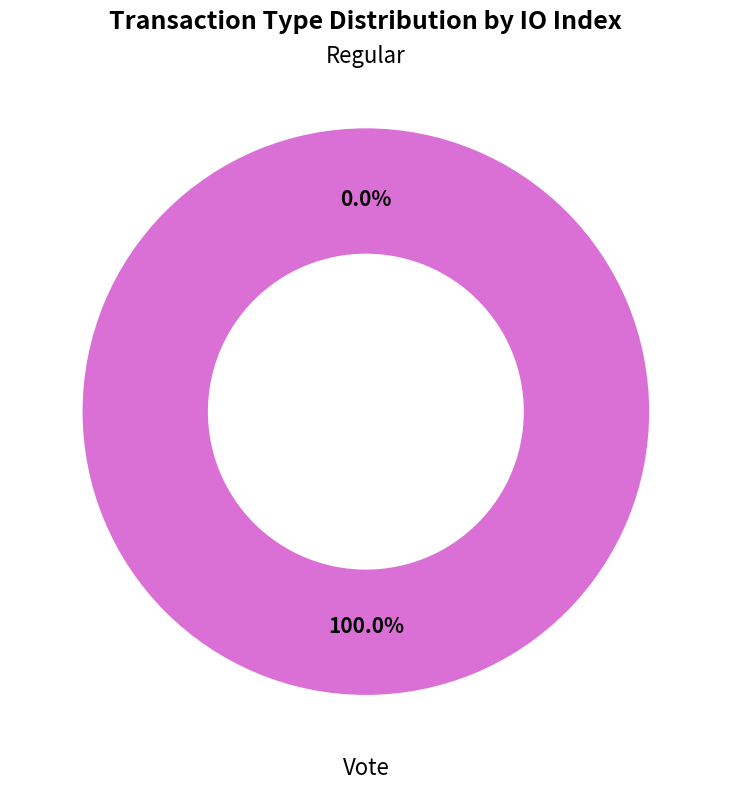

What is the smallest slice in the pie chart?

Regular